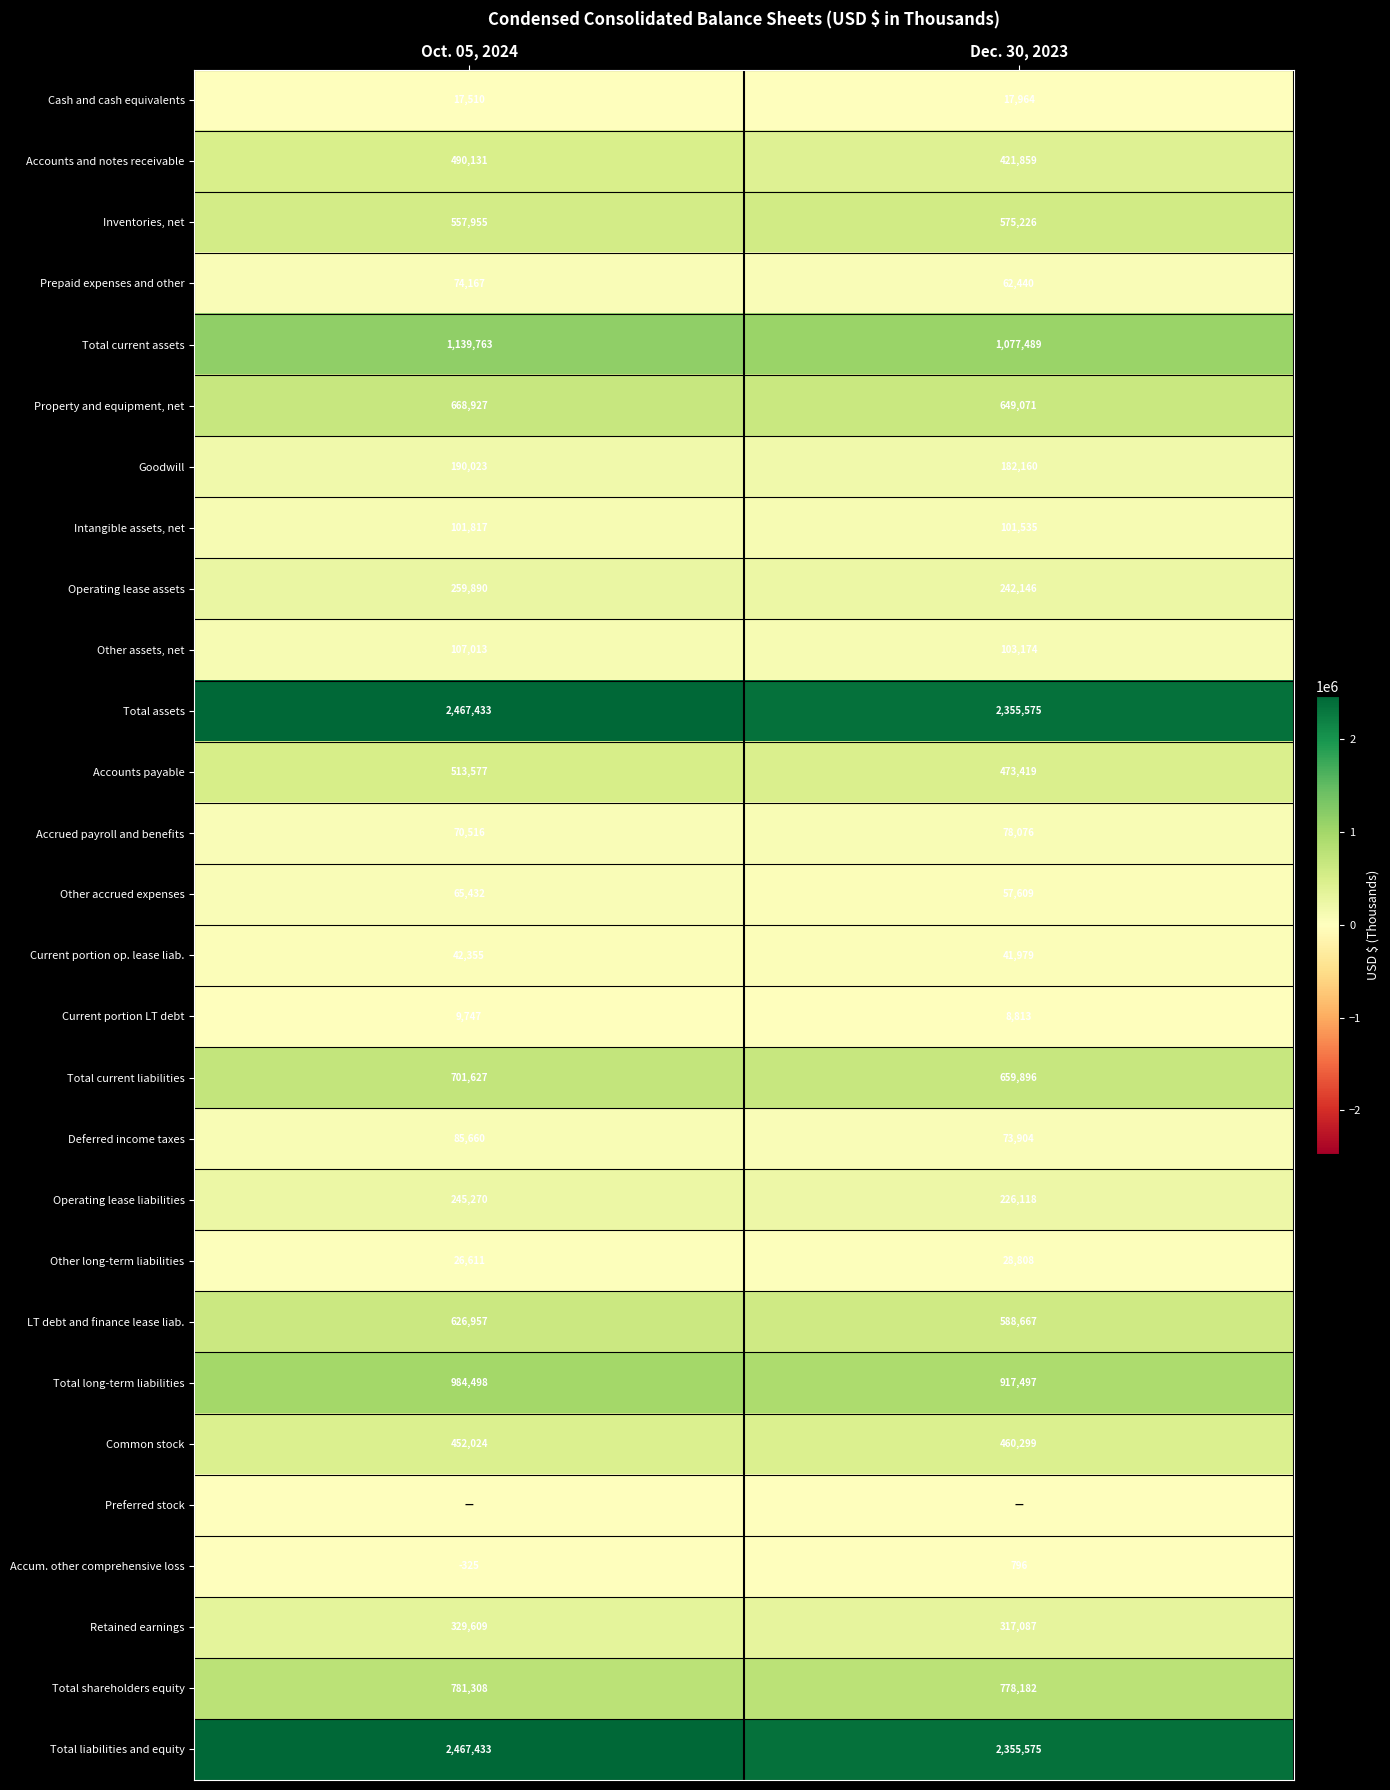

What is the greatest value displayed?

2467433